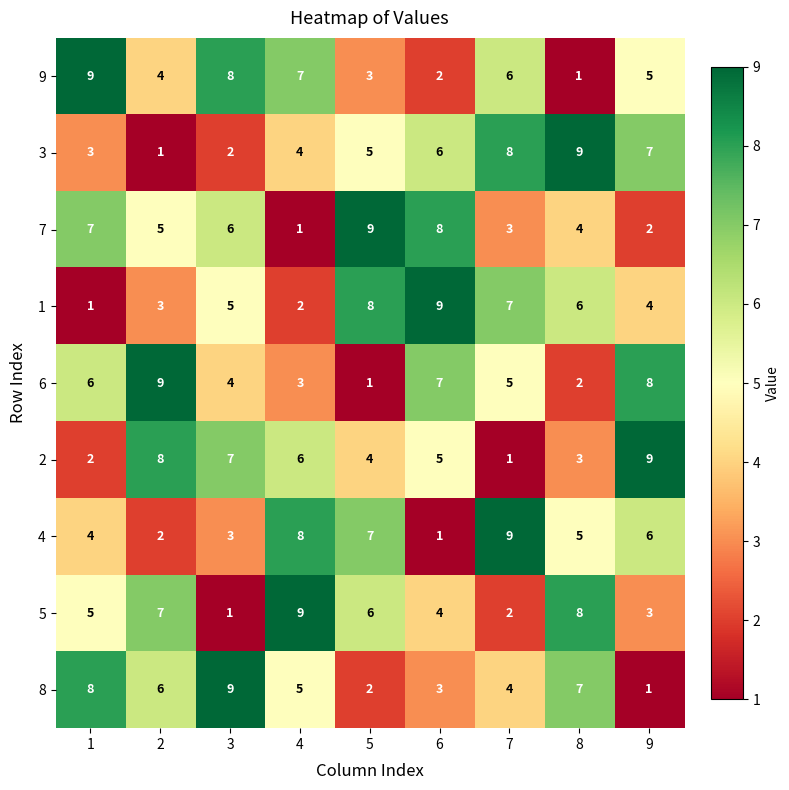

At how many categories does at least one series exceed 1?

9